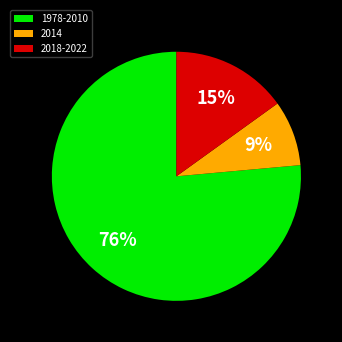

Is 2014 the majority of the pie?

No